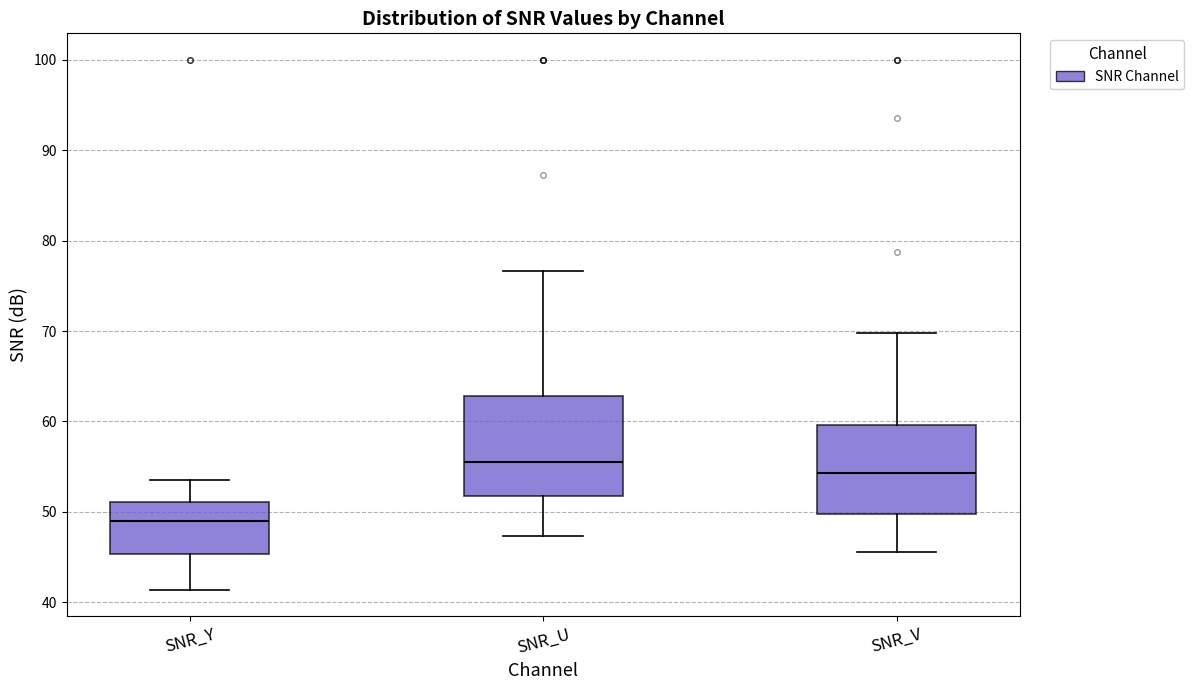

Reading left to right, read every box against the y-axis: the position of its median line, the range the box covers, and the ends of its whiskers. The values are not printed on the chart, so give them approximately, as read against the axis.

SNR_Y: median 49, box 45 to 51, whiskers 41 to 54
SNR_U: median 56, box 52 to 63, whiskers 47 to 77
SNR_V: median 54, box 50 to 60, whiskers 46 to 70